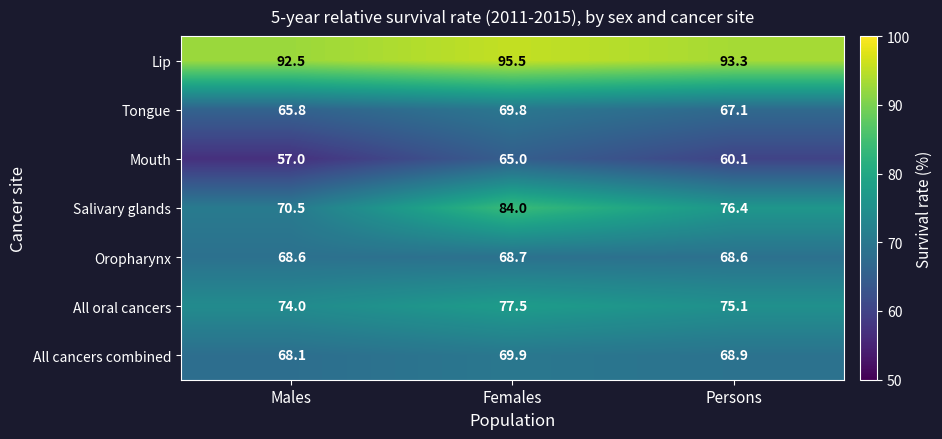

What is the maximum value for All cancers combined?

69.9